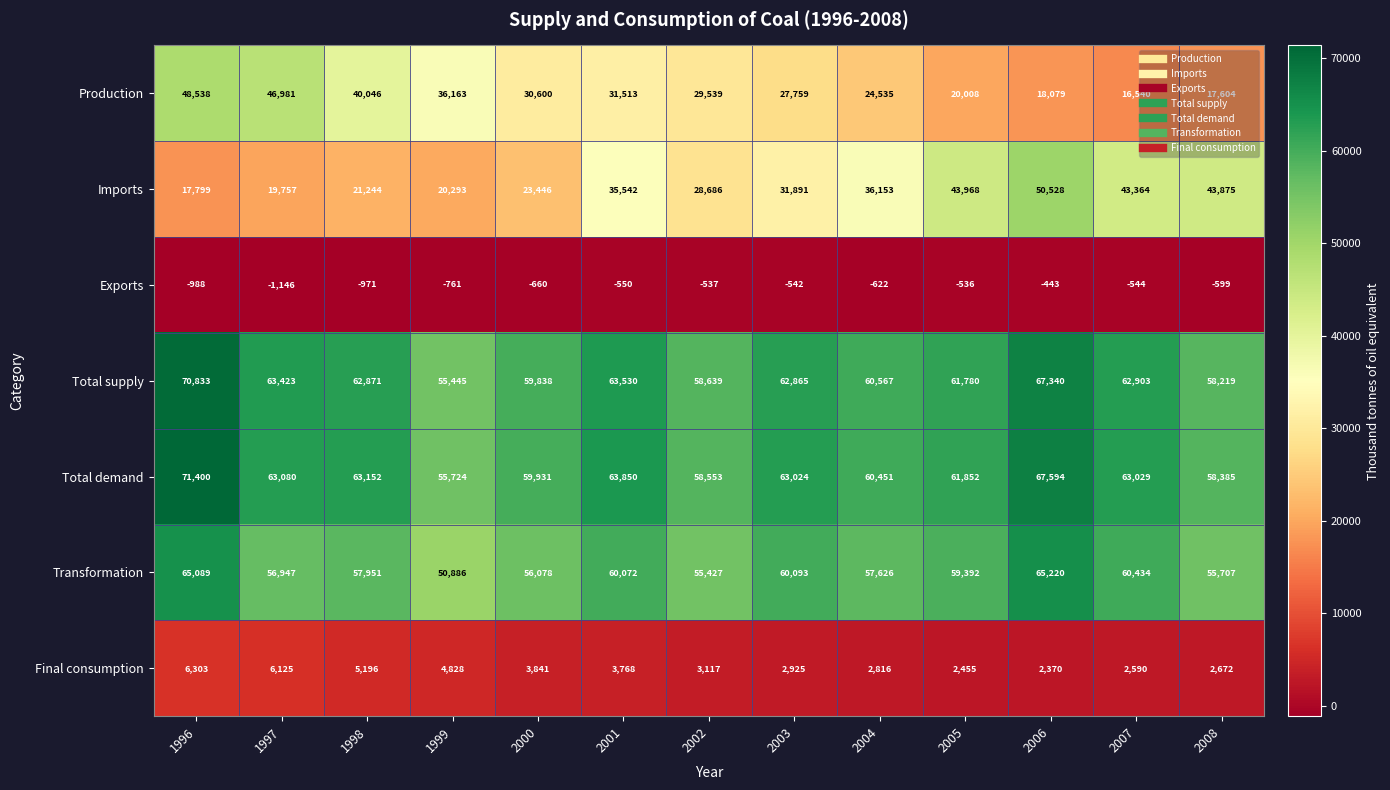

List the series in order of their peak value, highest first.

Total demand, Total supply, Transformation, Imports, Production, Final consumption, Exports